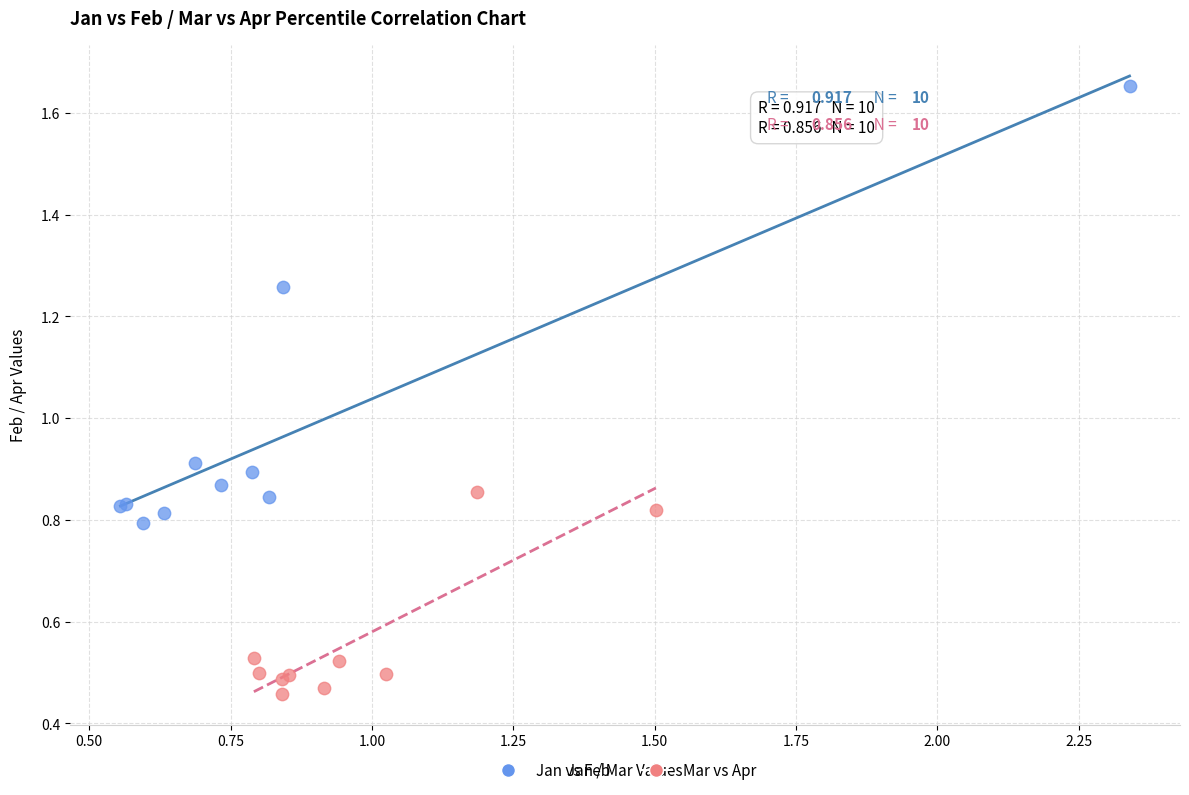

Which series contains the highest Y value?

Jan vs Feb